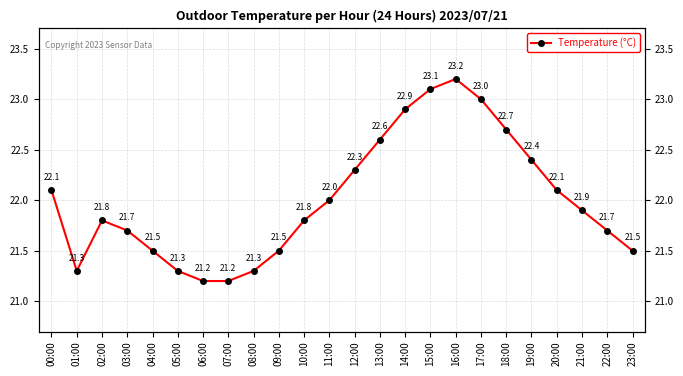

Where is the data nearest to the value 22?

11:00